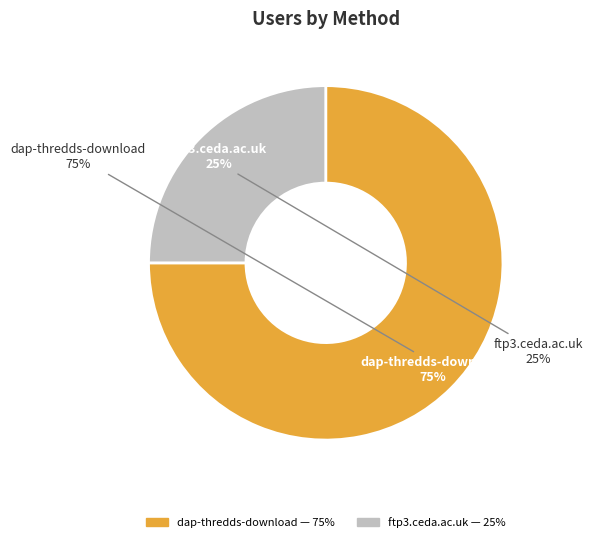

Which category accounts for the majority?

dap-thredds-download